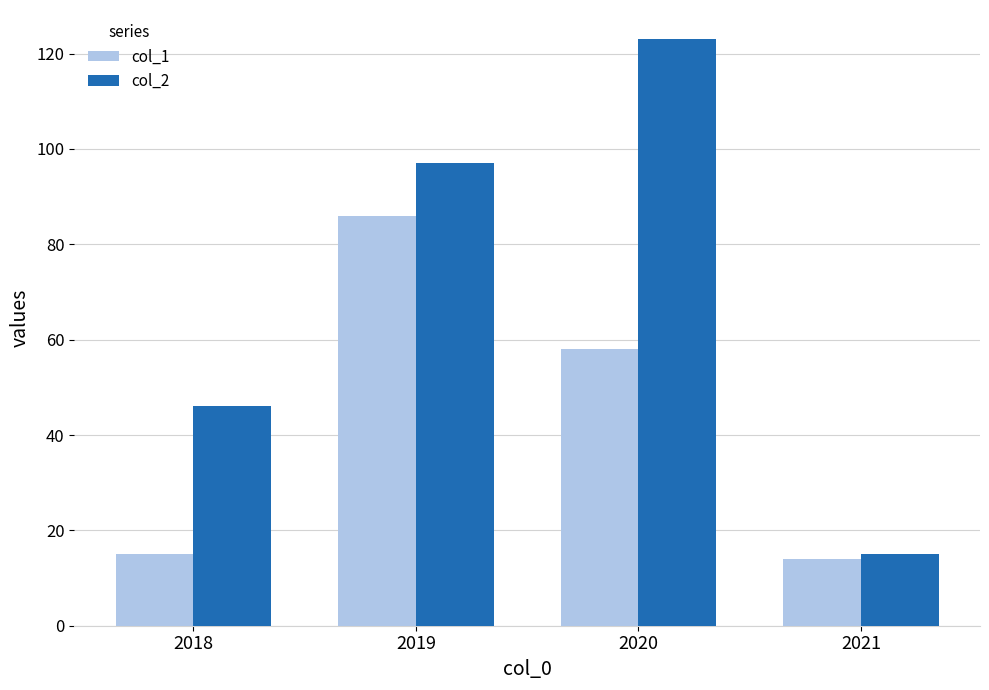

Is it true that col_1 equals 86 at 2019?

True